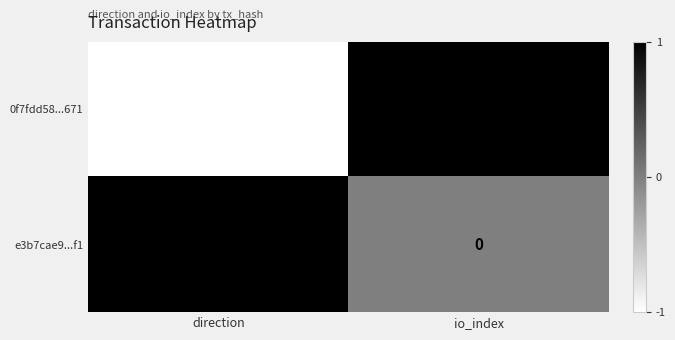

Which series has the widest spread of values?

0f7fdd58...671